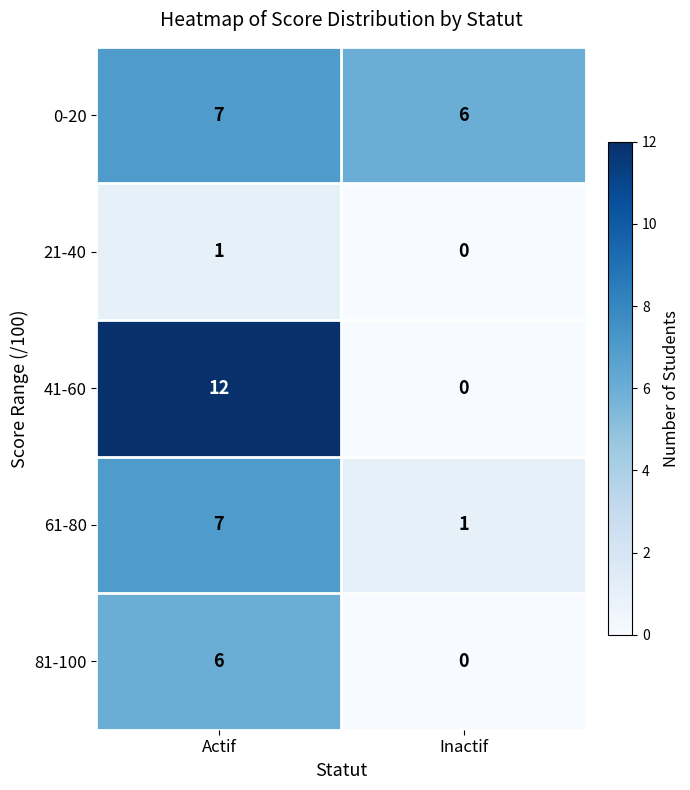

Which category has the highest value across all series?

Actif